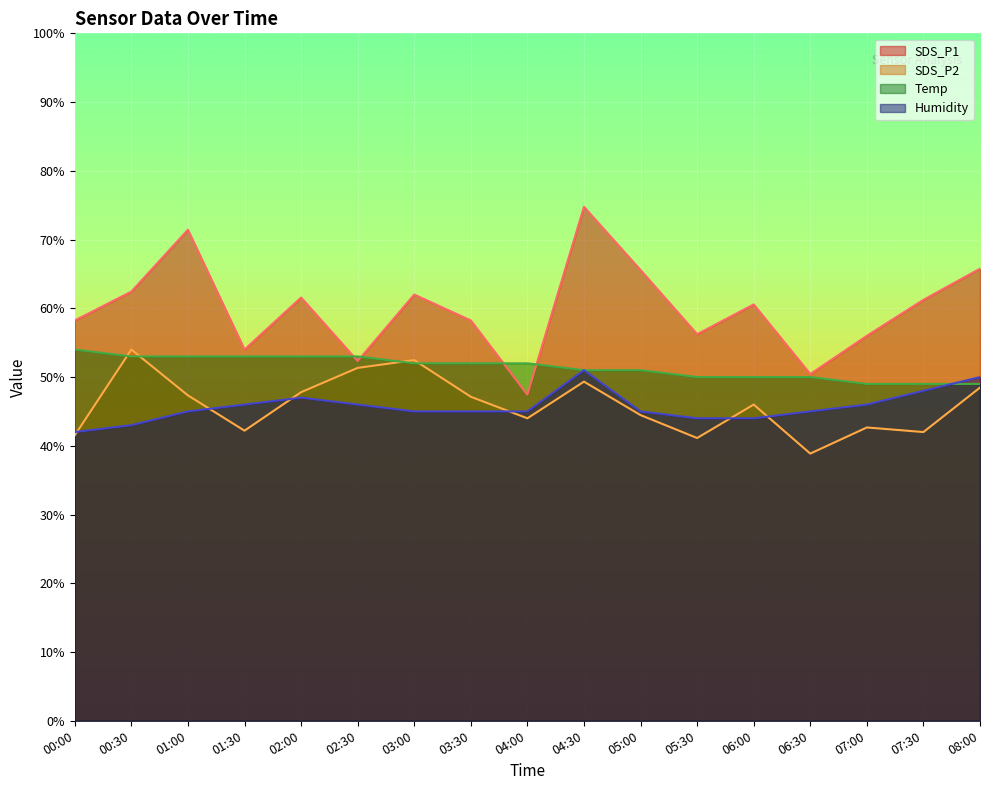

What is the label of the 6th point from the right?

05:30